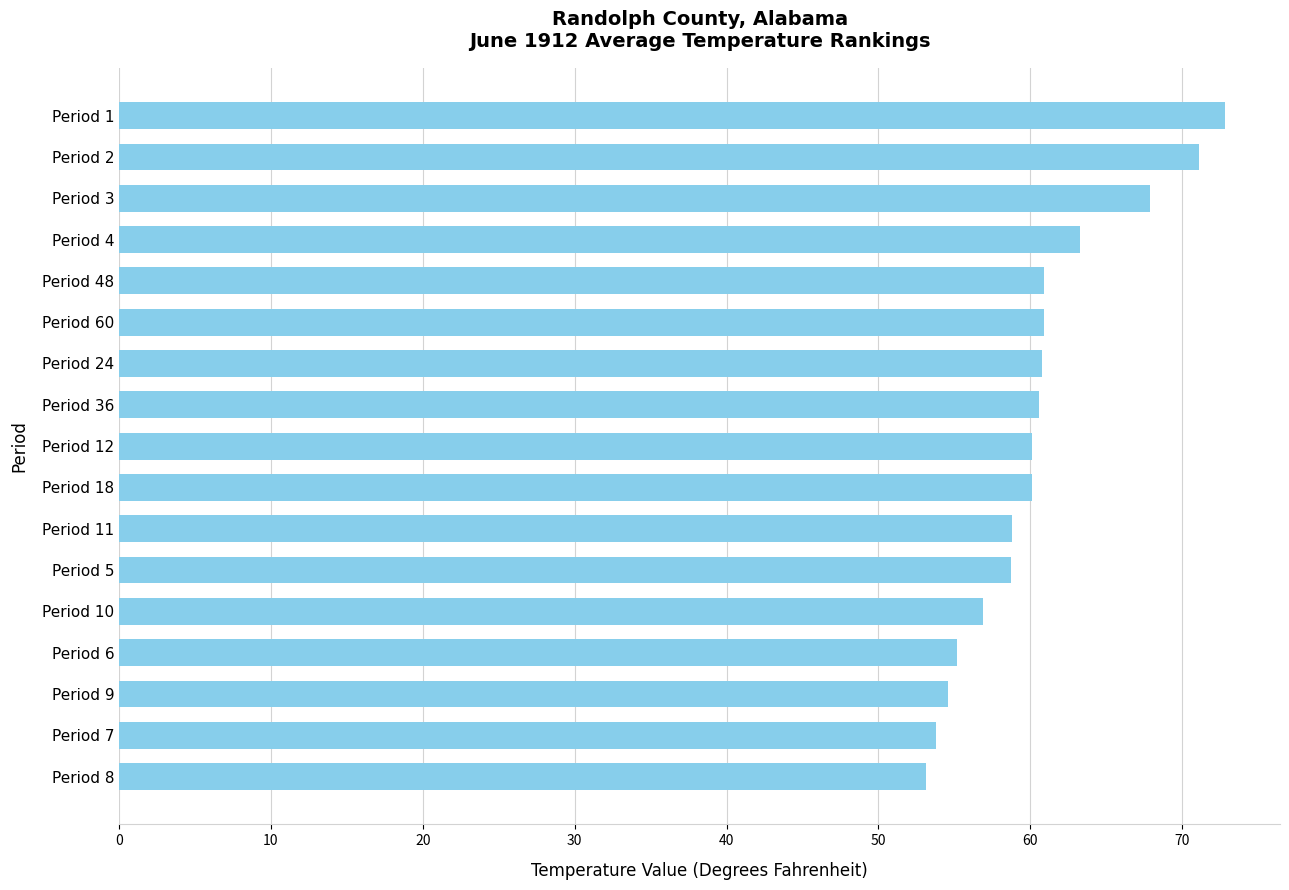

What is the difference between the second highest and minimum values?

18.0